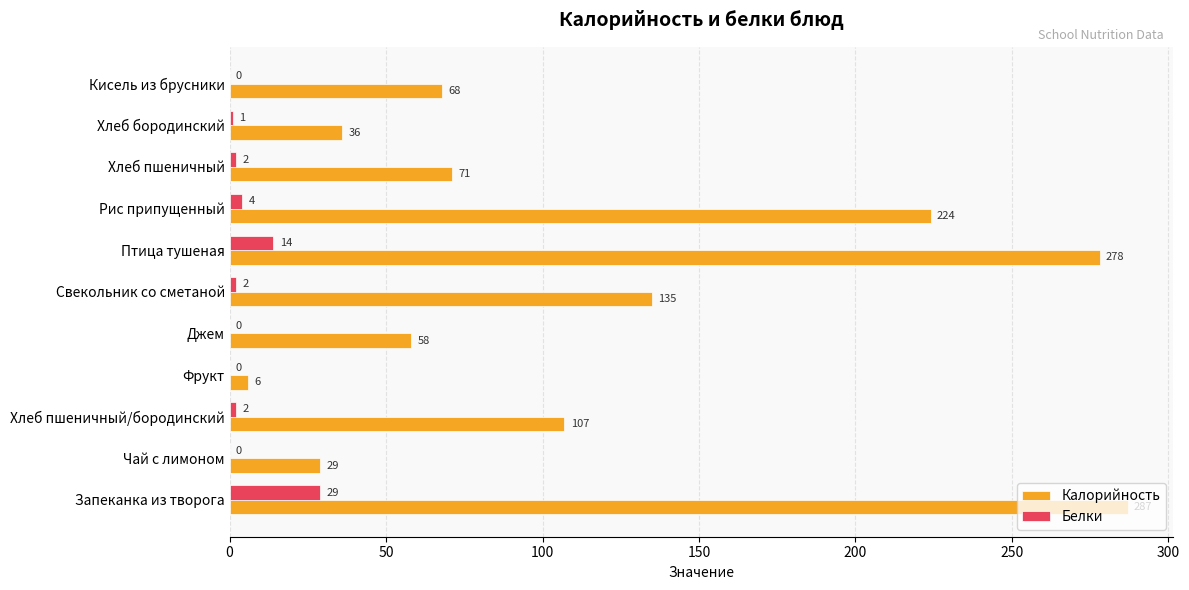

Which series changed the most between Фрукт and Хлеб бородинский?

Калорийность